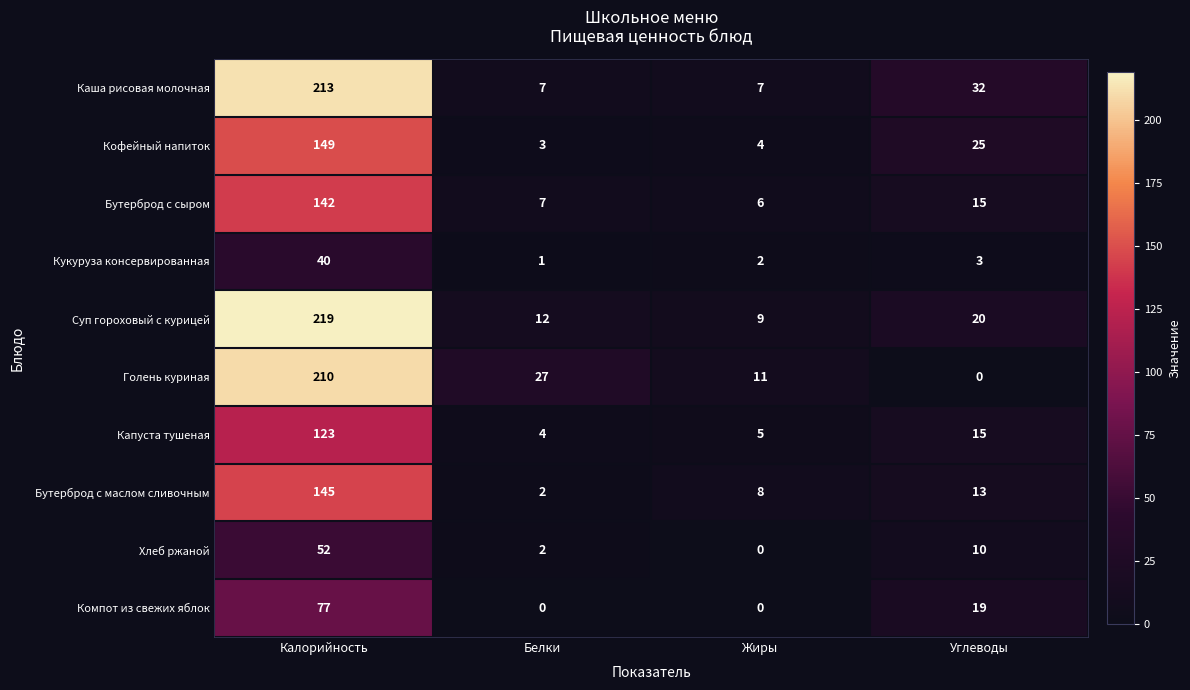

The value of Каша рисовая молочная at Белки is 4. True or false?

False